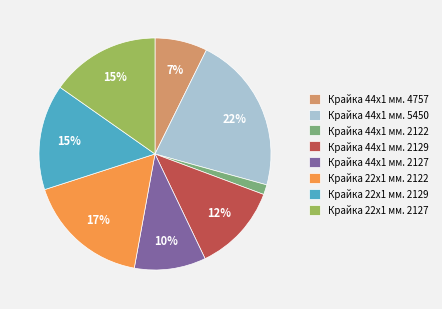

Which has a higher value, Крайка 22x1 мм. 2129 or Крайка 44x1 мм. 5450?

Крайка 44x1 мм. 5450